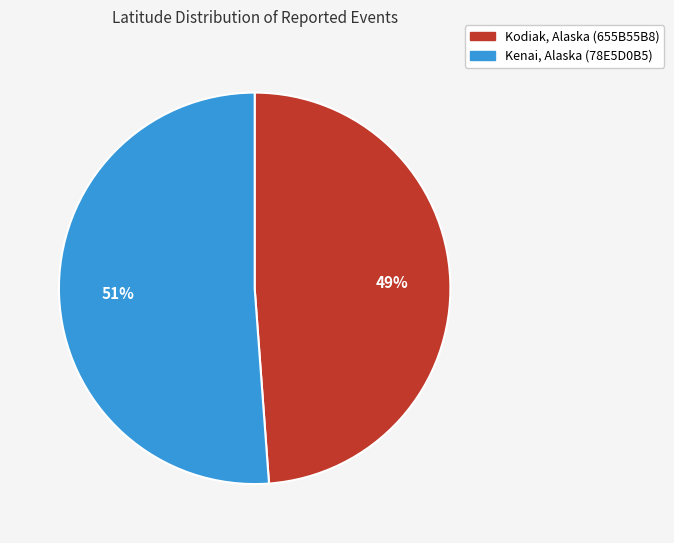

To the nearest percent, what is the difference between the Kodiak, Alaska (655B55B8) and Kenai, Alaska (78E5D0B5) slice percentages?

2%